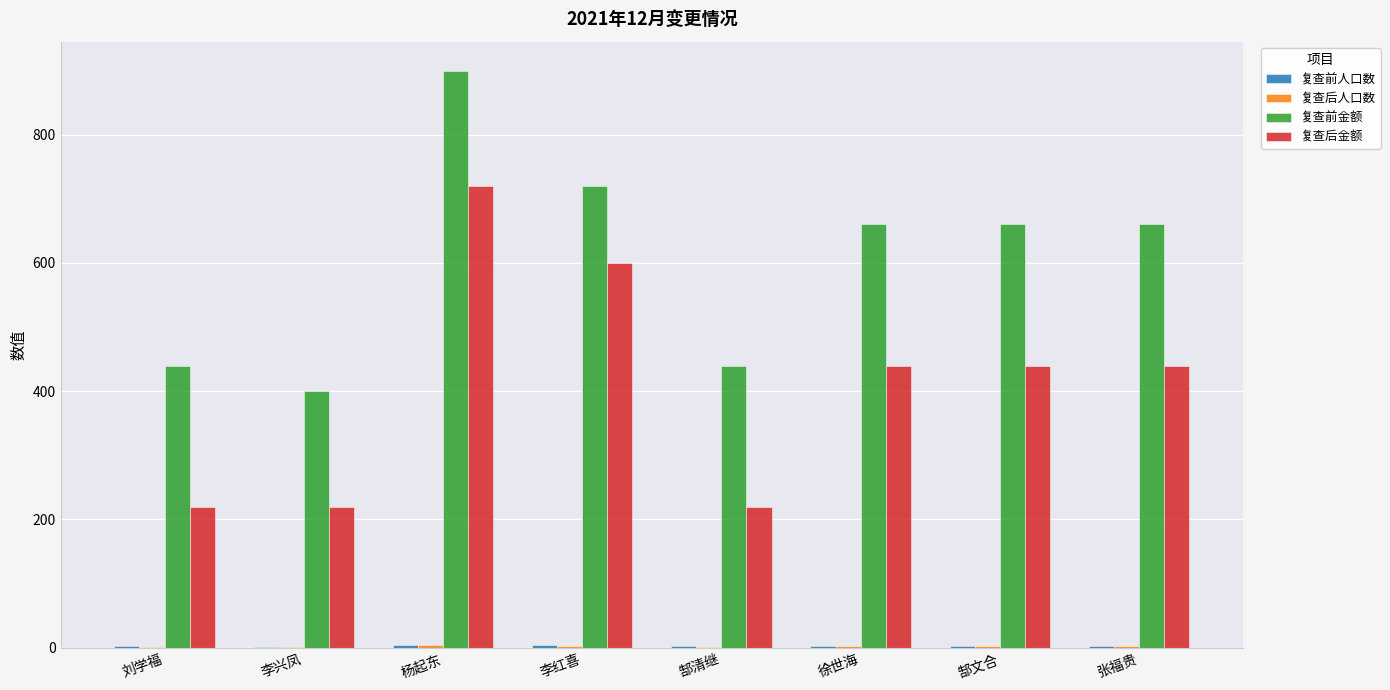

How many data points does each series have?

8